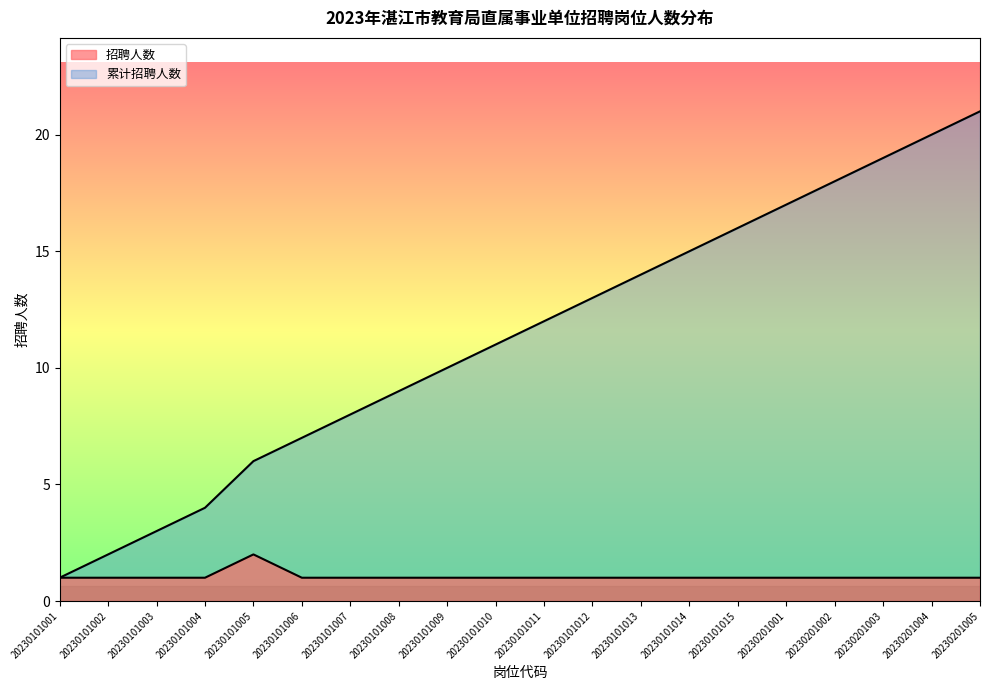

Reading left to right, list all the values displayed in this chart.

招聘人数: 20230101001=1	20230101002=1	20230101003=1	20230101004=1	20230101005=2	20230101006=1	20230101007=1	20230101008=1	20230101009=1	20230101010=1	20230101011=1	20230101012=1	20230101013=1	20230101014=1	20230101015=1	20230201001=1	20230201002=1	20230201003=1	20230201004=1	20230201005=1
累计招聘人数: 20230101001=1	20230101002=2	20230101003=3	20230101004=4	20230101005=6	20230101006=7	20230101007=8	20230101008=9	20230101009=10	20230101010=11	20230101011=12	20230101012=13	20230101013=14	20230101014=15	20230101015=16	20230201001=17	20230201002=18	20230201003=19	20230201004=20	20230201005=21